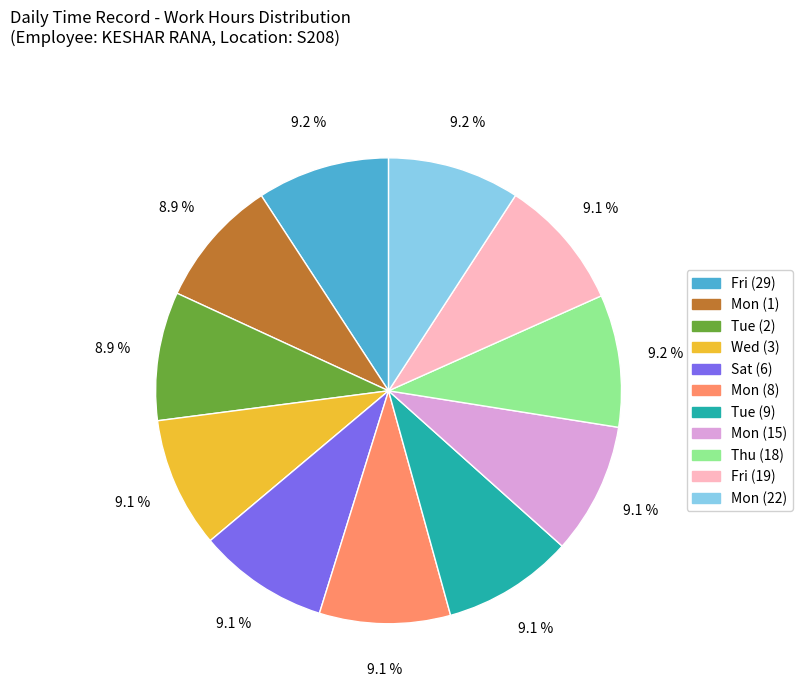

Is there any slice that represents more than half of the pie?

No